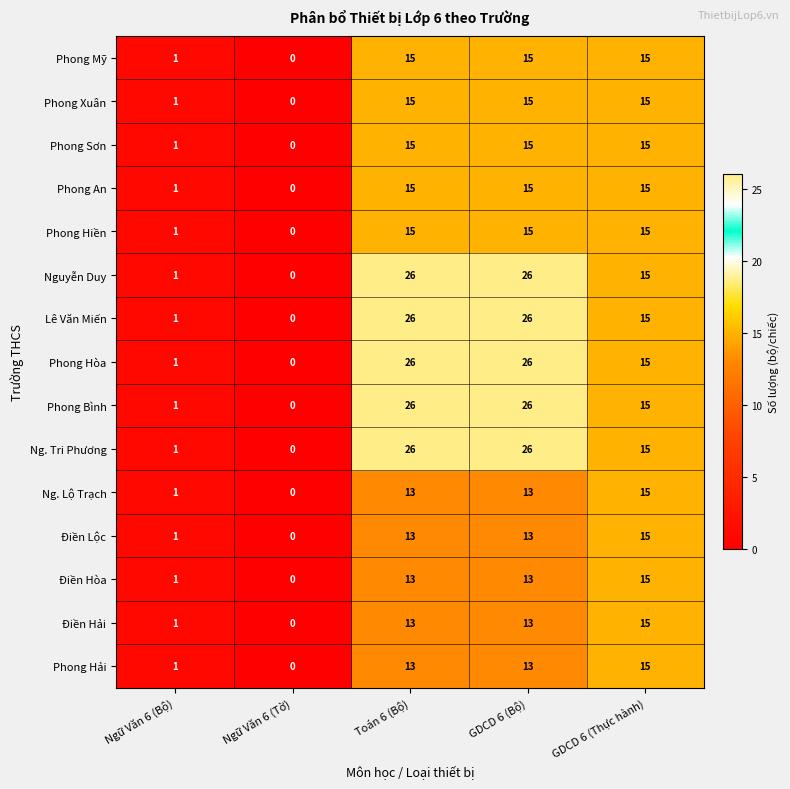

How many data points does each series have?

5